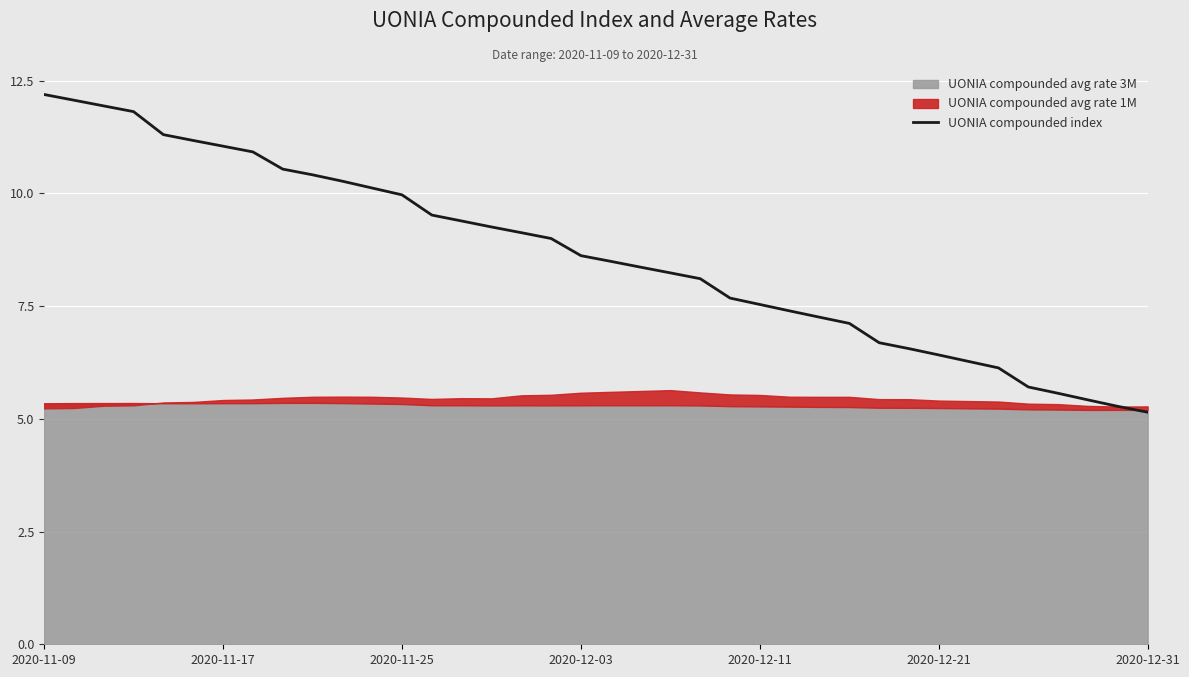

How many lines are shown in the chart?

1